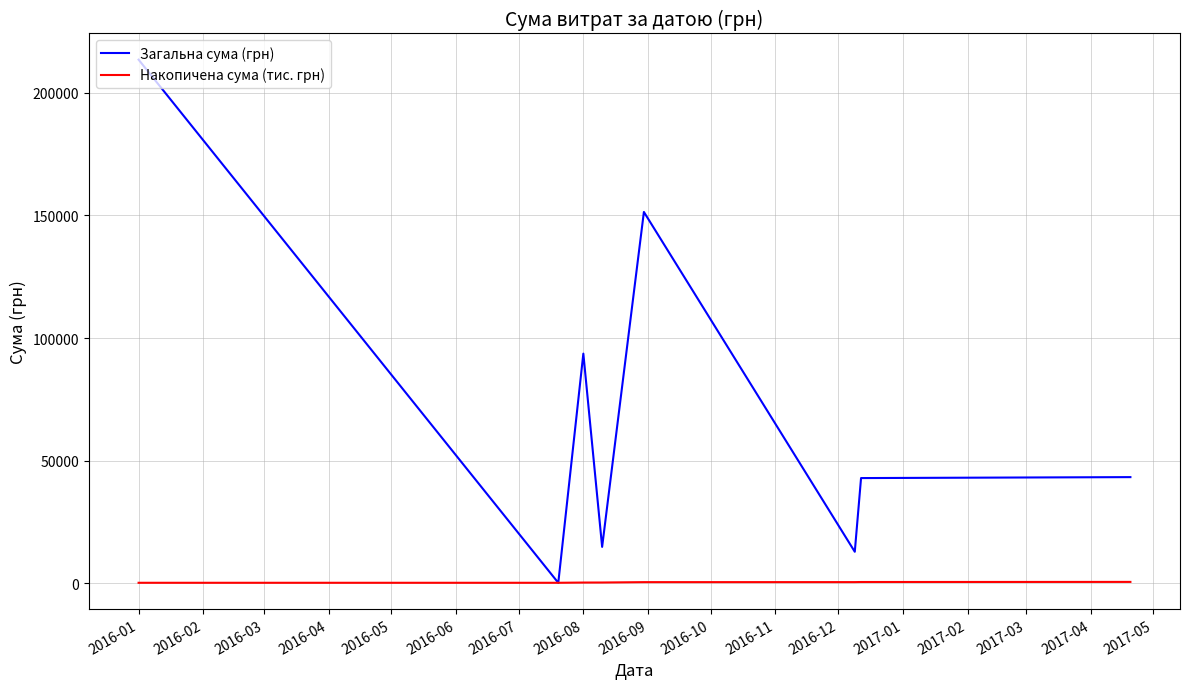

Which series has the widest spread of values?

Загальна сума (грн)